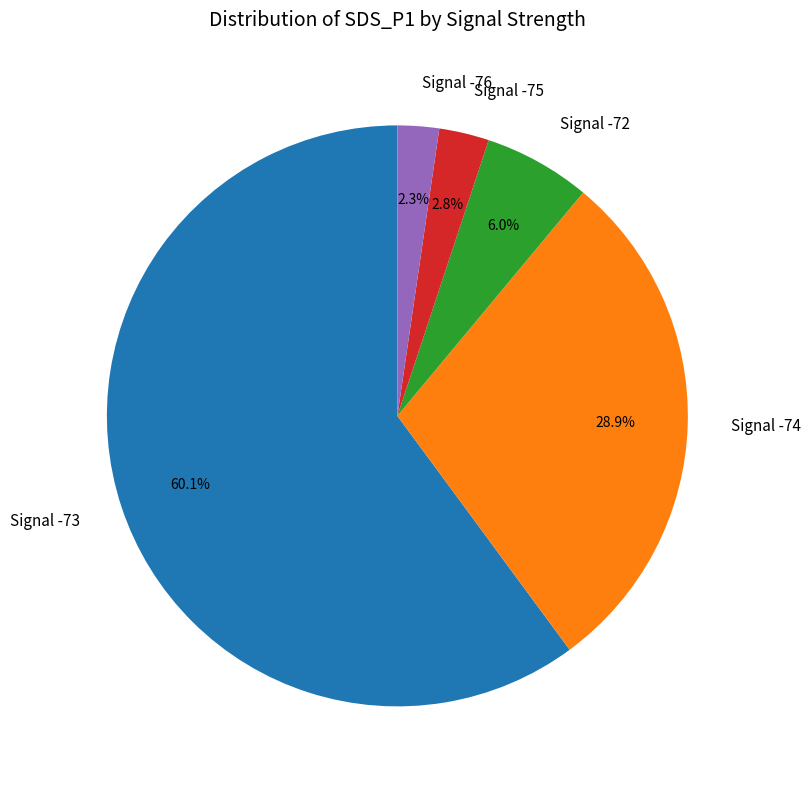

Does any single category account for the majority?

Yes